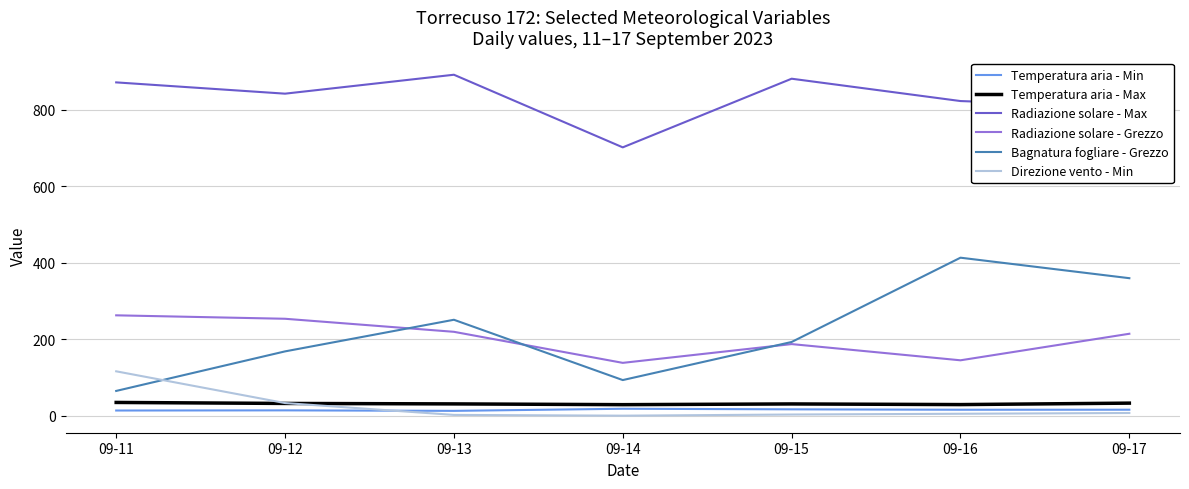

List the series in order of their peak value, highest first.

Radiazione solare - Max, Bagnatura fogliare - Grezzo, Radiazione solare - Grezzo, Direzione vento - Min, Temperatura aria - Max, Temperatura aria - Min